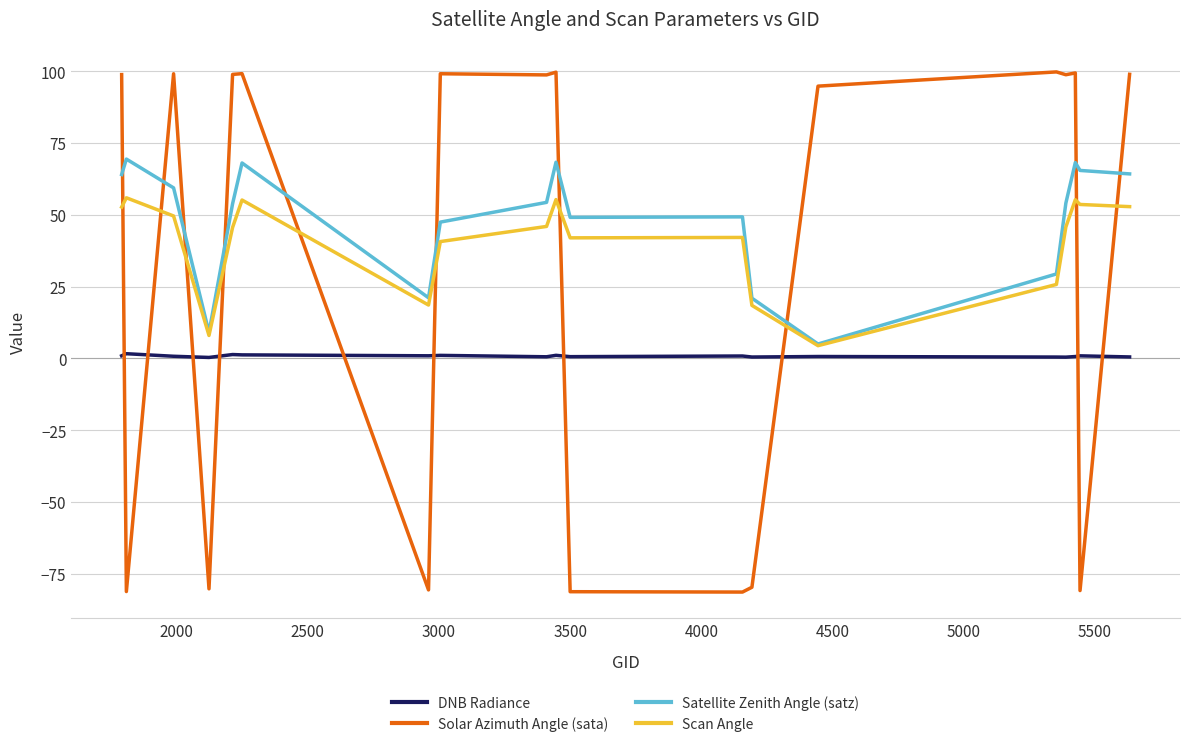

Which series has the largest total across all categories?

Satellite Zenith Angle (satz)